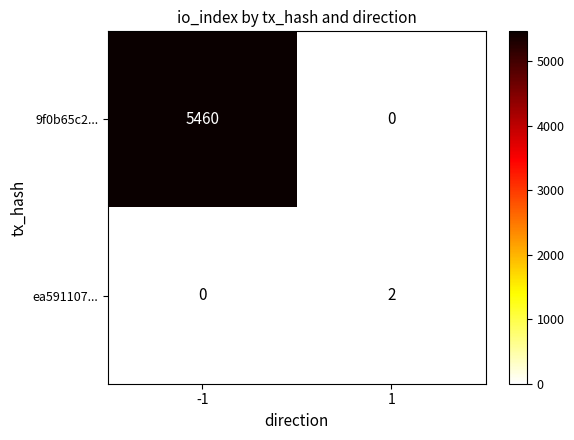

Which series has the largest range (max minus min)?

9f0b65c2...